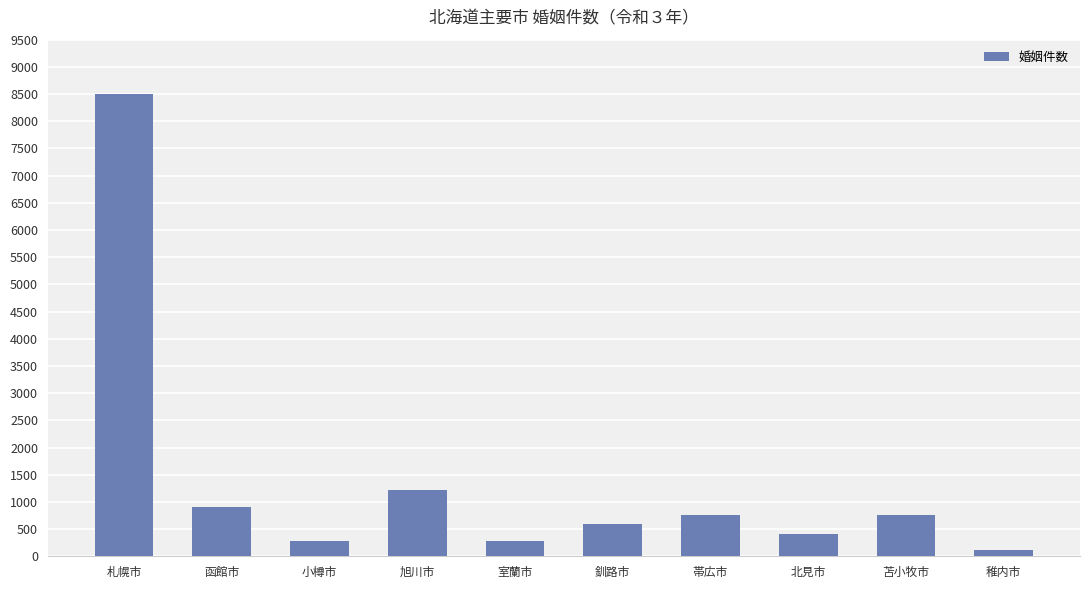

At which category does the chart reach its minimum across all series?

稚内市